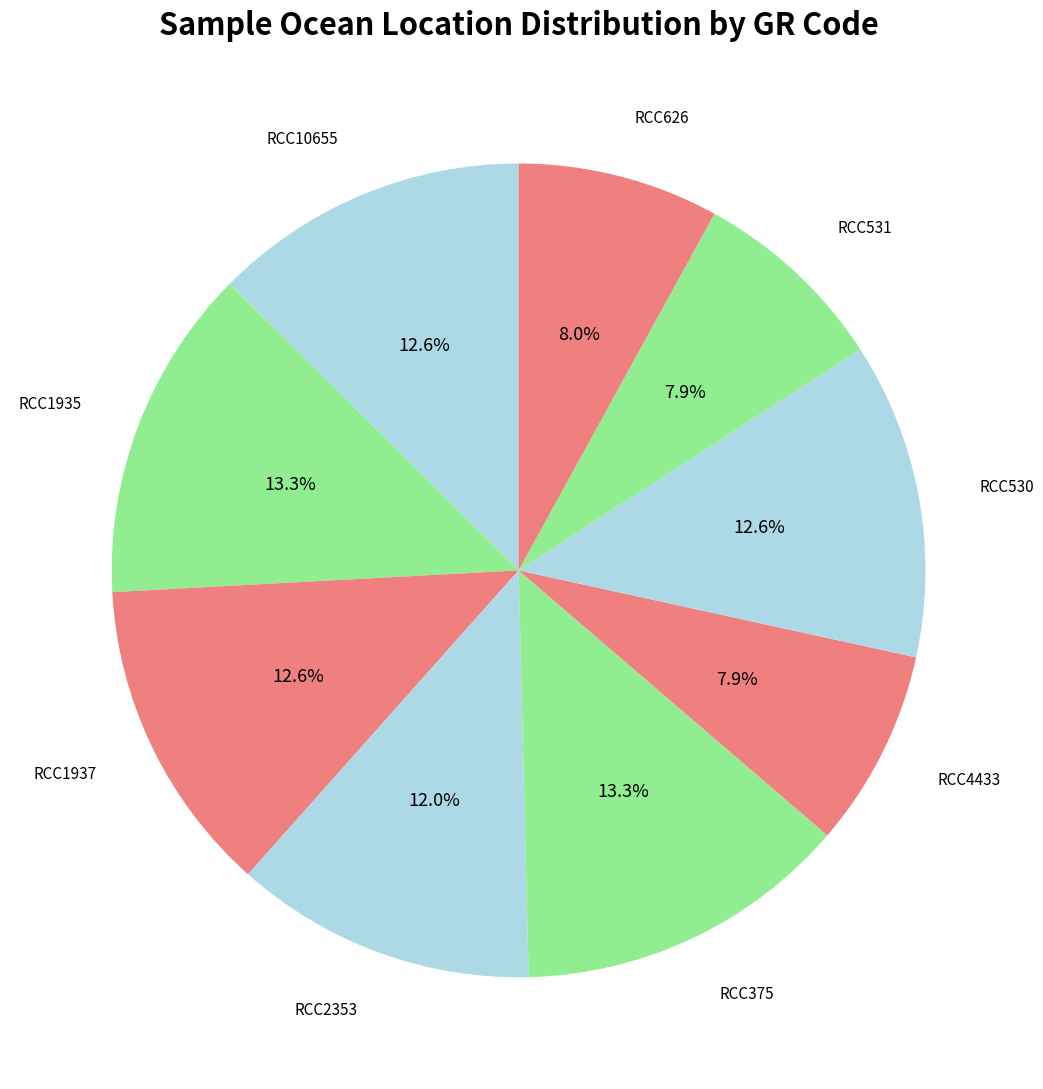

How many slices are in this pie chart?

9